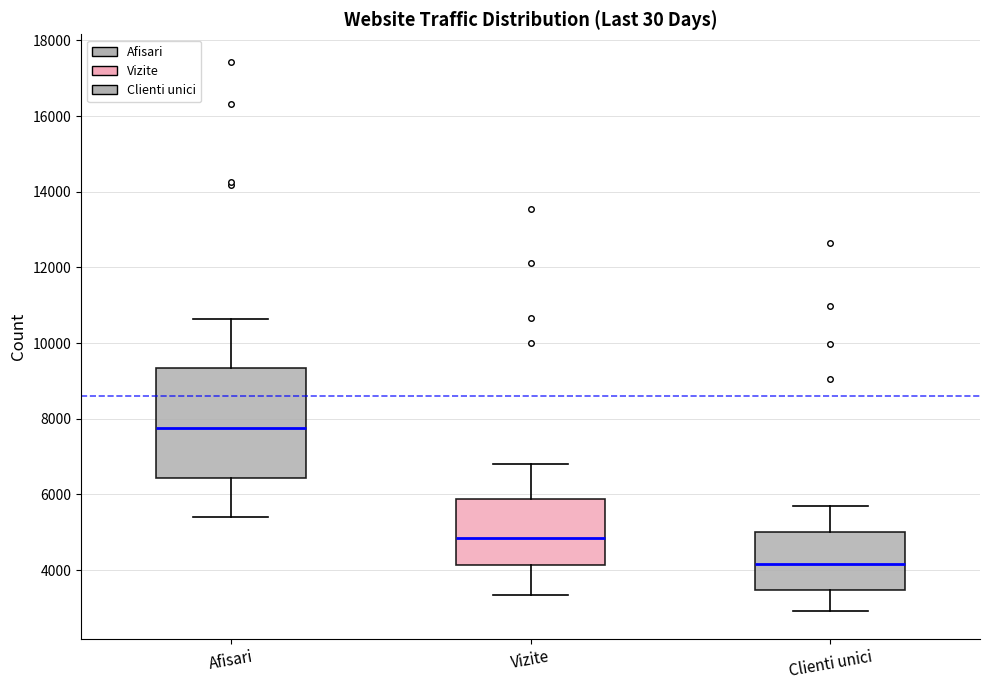

Which box is the tallest, from its lower edge to its upper edge?

Afisari